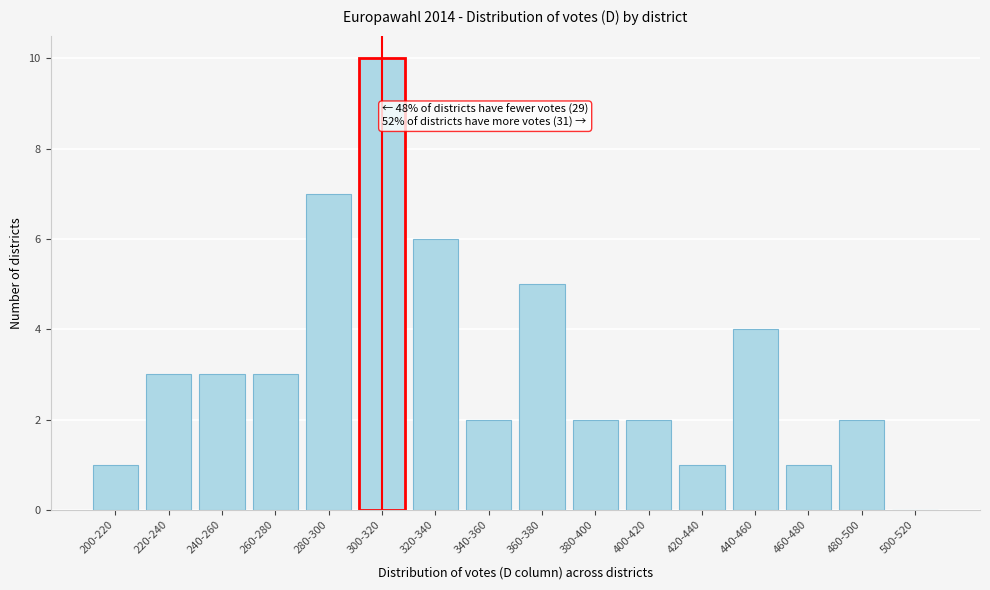

Reading left to right, list all the values displayed in this chart.

200-220=1	220-240=3	240-260=3	260-280=3	280-300=7	300-320=10	320-340=6	340-360=2	360-380=5	380-400=2	400-420=2	420-440=1	440-460=4	460-480=1	480-500=2	500-520=0